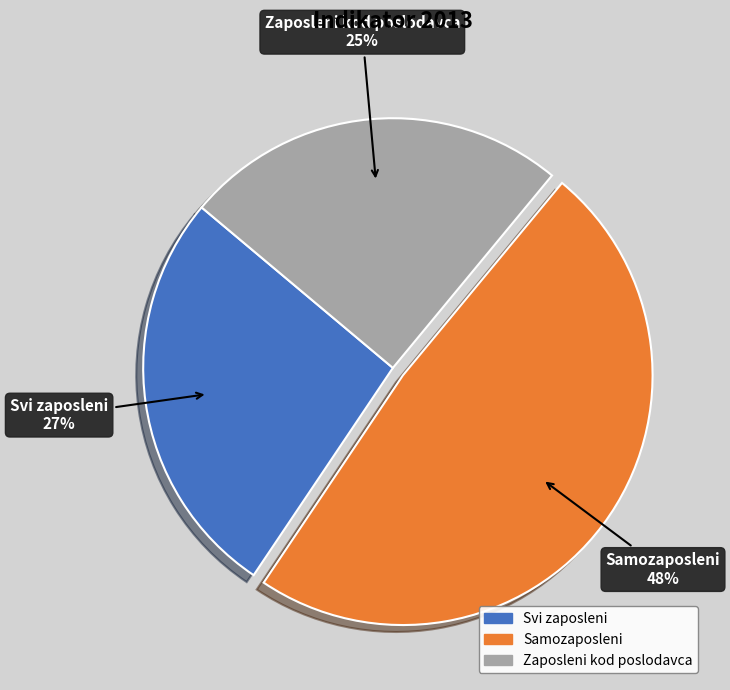

True or false: Zaposleni kod poslodavca accounts for 38% of the total.

False